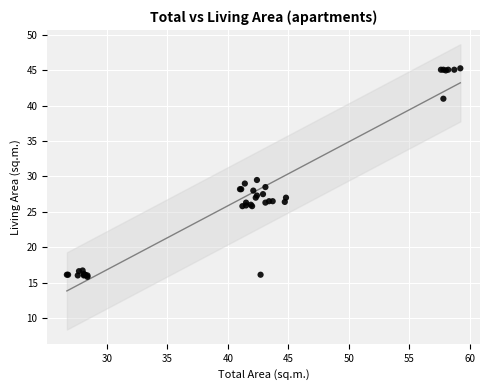

What Y value in the scatter plot is closest to 30?

29.5